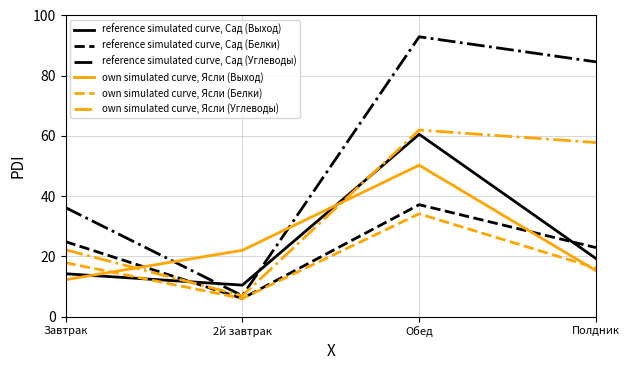

What value does the reference simulated curve, Сад (Углеводы) series have at Обед?

92.9